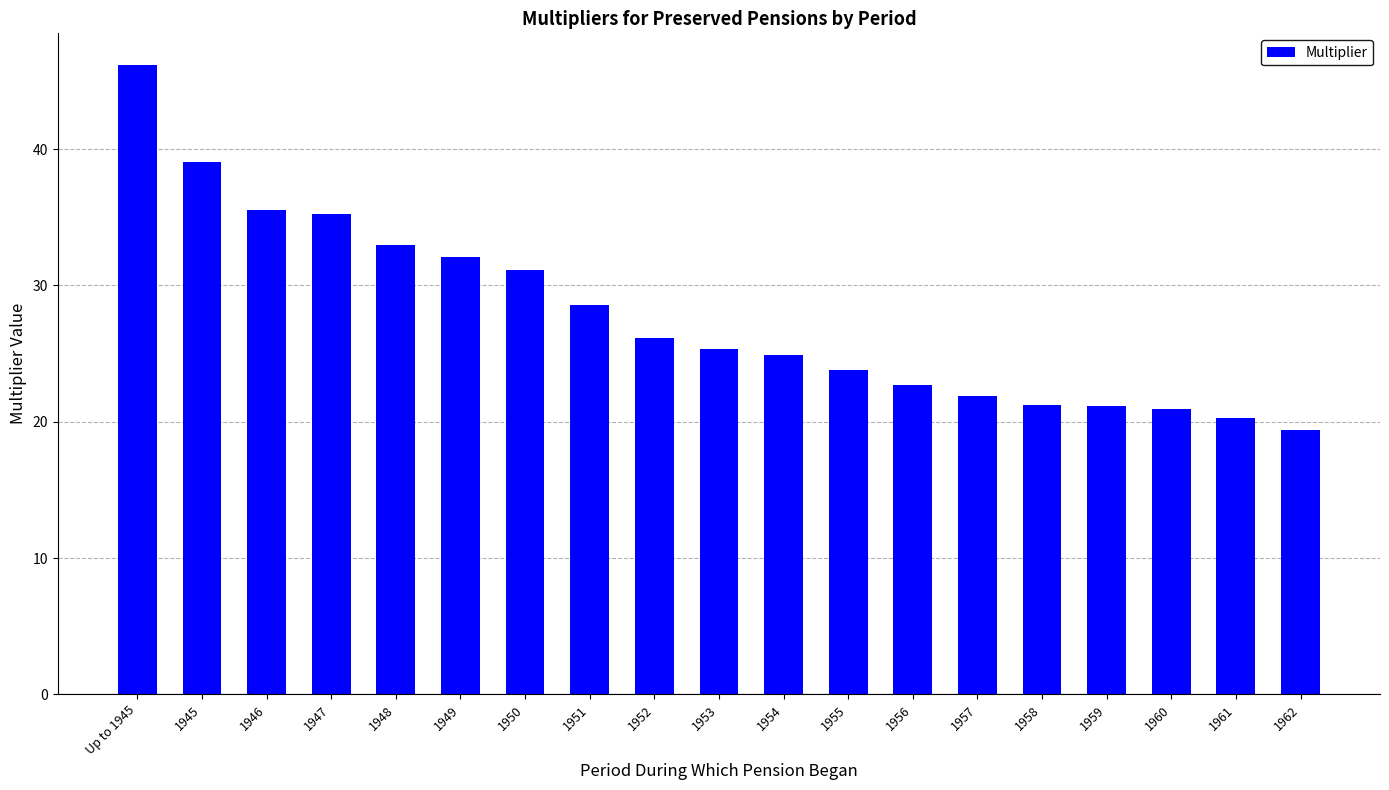

Which has a higher value, 1956 or 1960?

1956